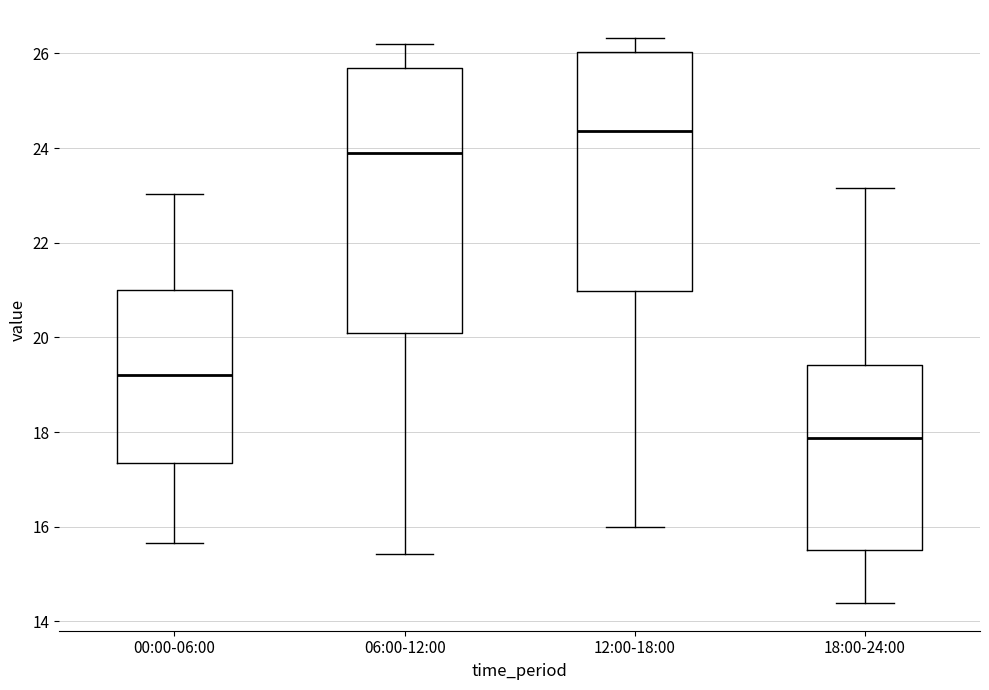

Reading left to right, transcribe this box plot: for each box, give where its median line is, the range the box spans, and where its two whiskers end, as read against the y-axis. The values are not printed on the chart, so give them approximately, as read against the axis.

00:00-06:00: median 19.2, box 17.4 to 21.0, whiskers 15.6 to 23.0
06:00-12:00: median 24.0, box 20.0 to 25.6, whiskers 15.4 to 26.2
12:00-18:00: median 24.4, box 21.0 to 26.0, whiskers 16.0 to 26.4
18:00-24:00: median 17.8, box 15.6 to 19.4, whiskers 14.4 to 23.2